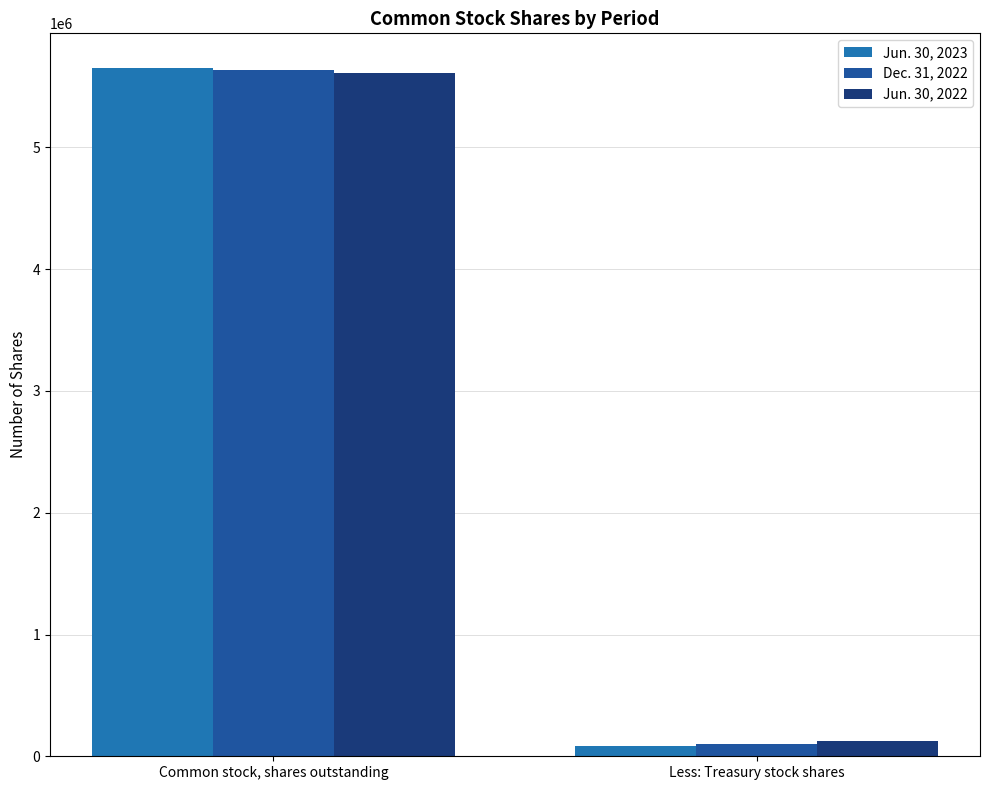

Reading left to right, what are all the values shown in this chart?

Jun. 30, 2023: 5654415	84700
Dec. 31, 2022: 5635533	103581
Jun. 30, 2022: 5610571	128544